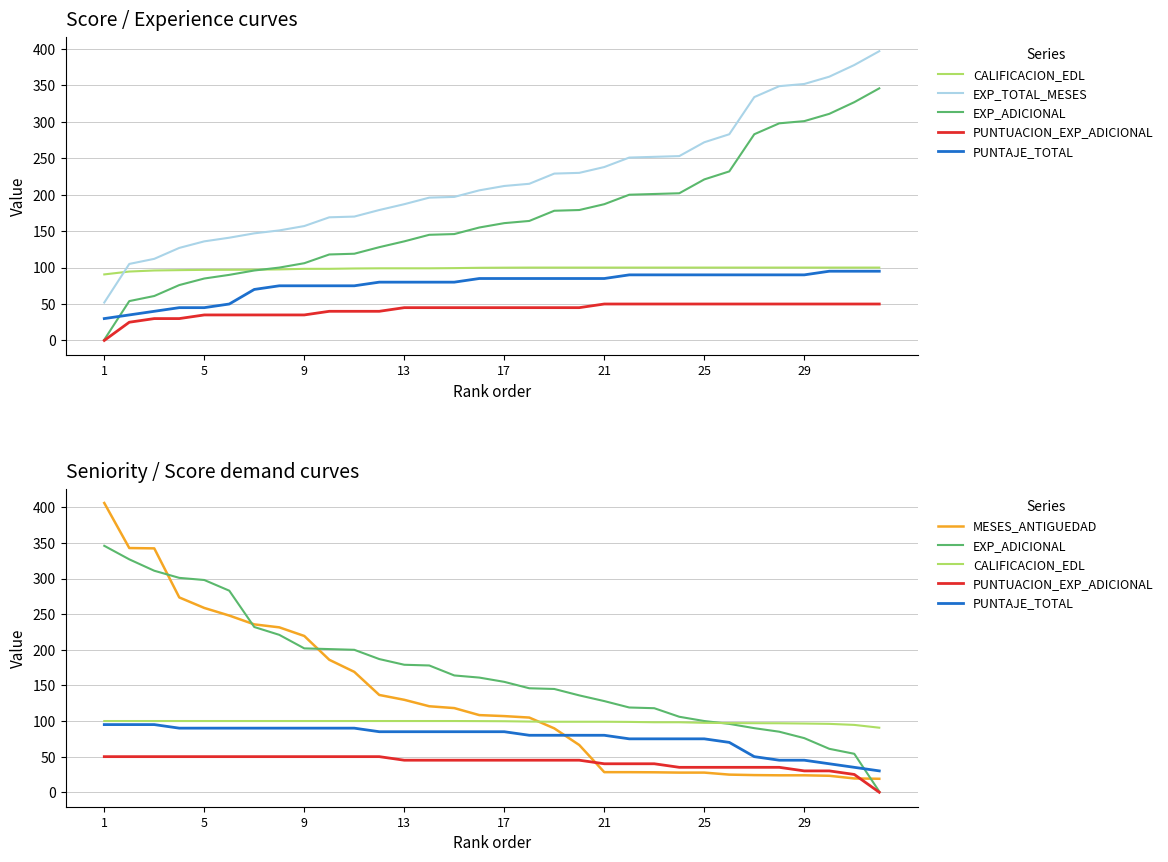

What is the sum of the MESES_ANTIGUEDAD values at 1 and 25?

430.9